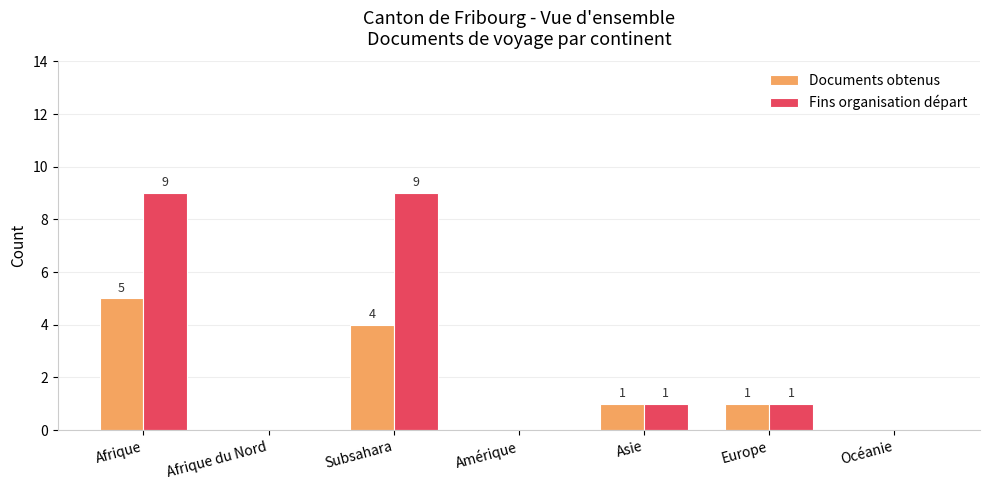

Count the Fins organisation départ values in the range 0 to 9.

7